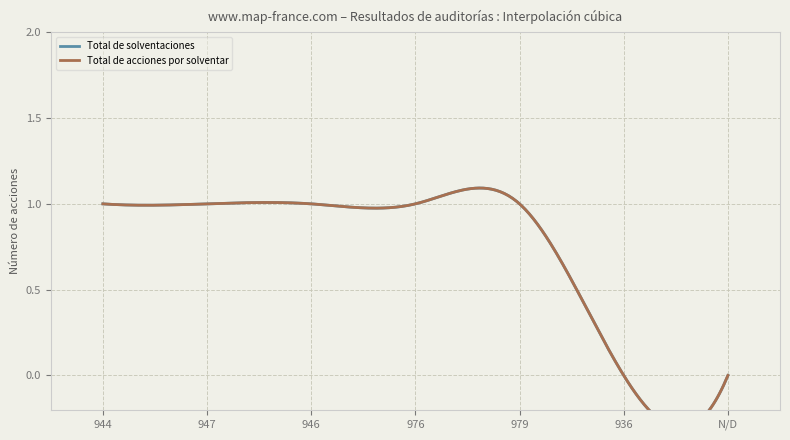

Count the number of data series in this chart.

2